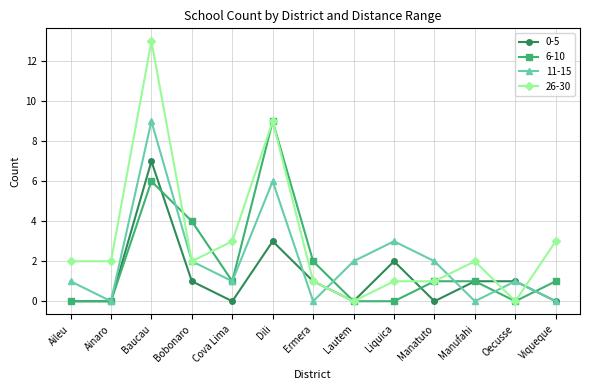

Reading left to right, list all the values displayed in this chart.

0-5: Aileu=0	Ainaro=0	Baucau=7	Bobonaro=1	Cova Lima=0	Dili=3	Ermera=1	Lautem=0	Liquica=2	Manatuto=0	Manufahi=1	Oecusse=1	Viqueque=0
6-10: Aileu=0	Ainaro=0	Baucau=6	Bobonaro=4	Cova Lima=1	Dili=9	Ermera=2	Lautem=0	Liquica=0	Manatuto=1	Manufahi=1	Oecusse=0	Viqueque=1
11-15: Aileu=1	Ainaro=0	Baucau=9	Bobonaro=2	Cova Lima=1	Dili=6	Ermera=0	Lautem=2	Liquica=3	Manatuto=2	Manufahi=0	Oecusse=1	Viqueque=0
26-30: Aileu=2	Ainaro=2	Baucau=13	Bobonaro=2	Cova Lima=3	Dili=9	Ermera=1	Lautem=0	Liquica=1	Manatuto=1	Manufahi=2	Oecusse=0	Viqueque=3